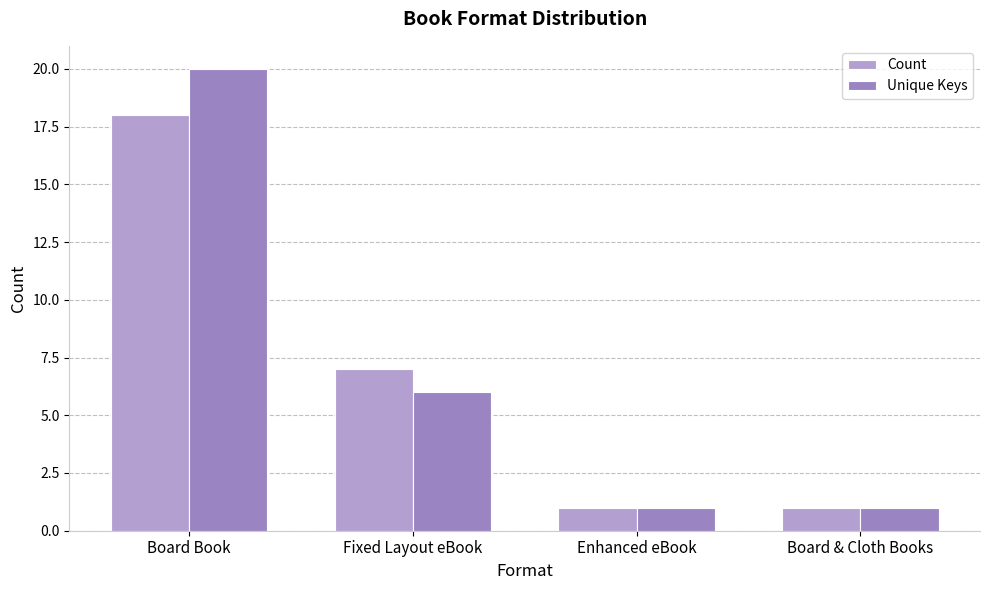

True or false: Count has a value of 18 at Board Book.

True